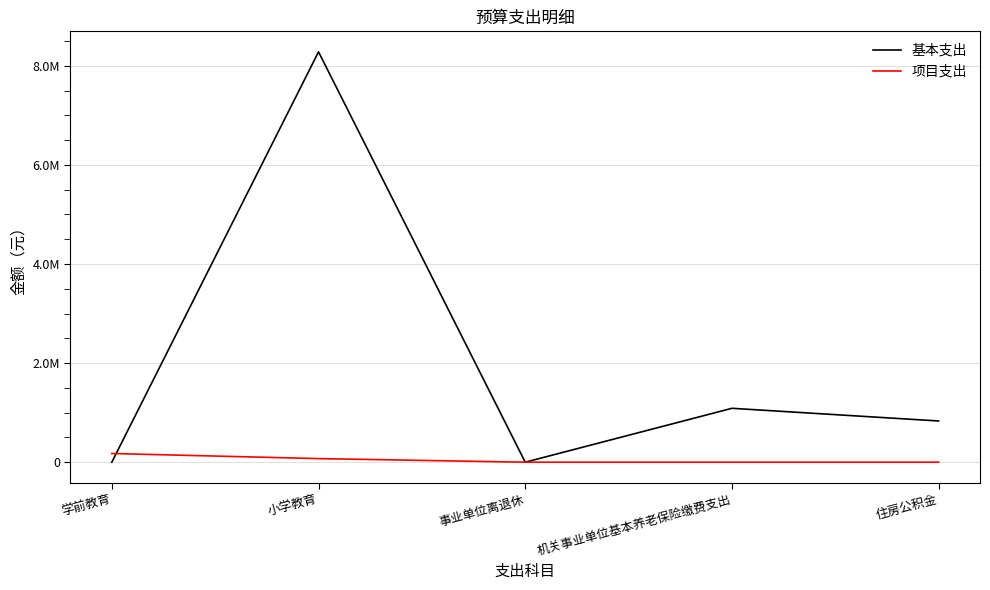

Rank the series by their maximum value, from highest to lowest.

基本支出, 项目支出